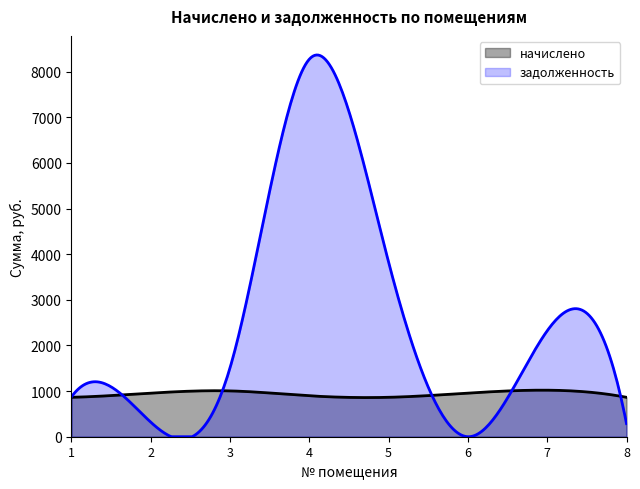

Rank the categories by задолженность value from highest to lowest.

4, 5, 7, 3, 1, 2, 8, 6